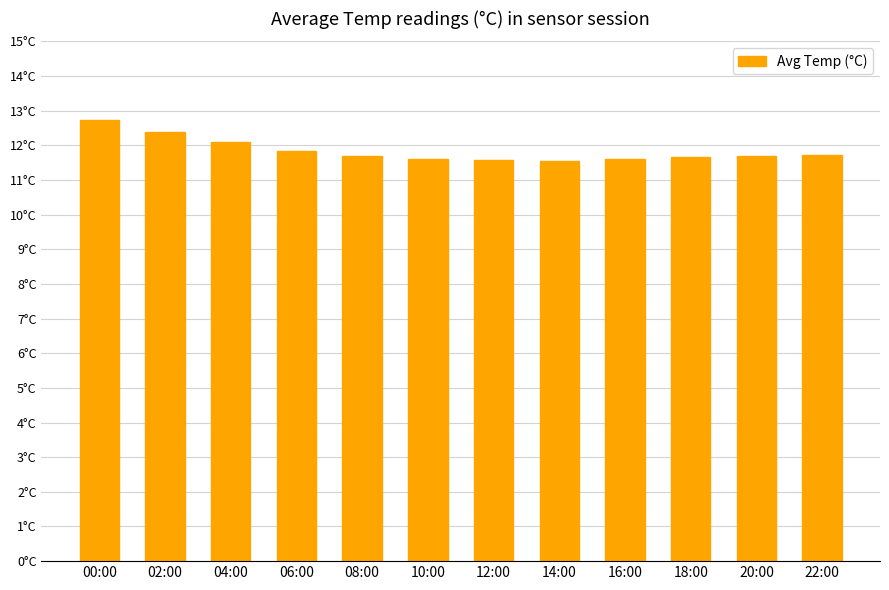

What is the average value?

11.8